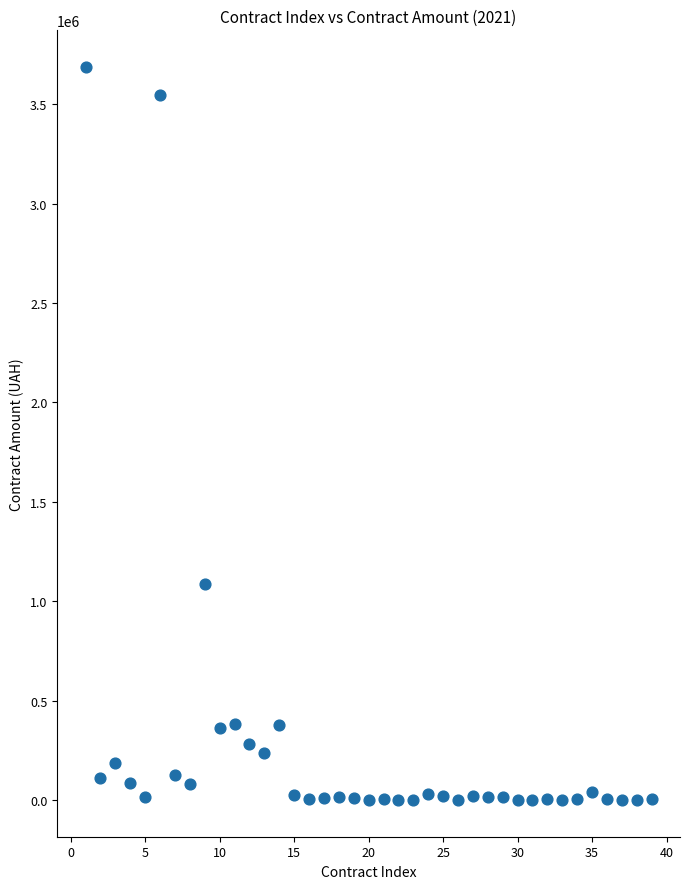

What Y value in the scatter plot is closest to 1843772?

1085888.0